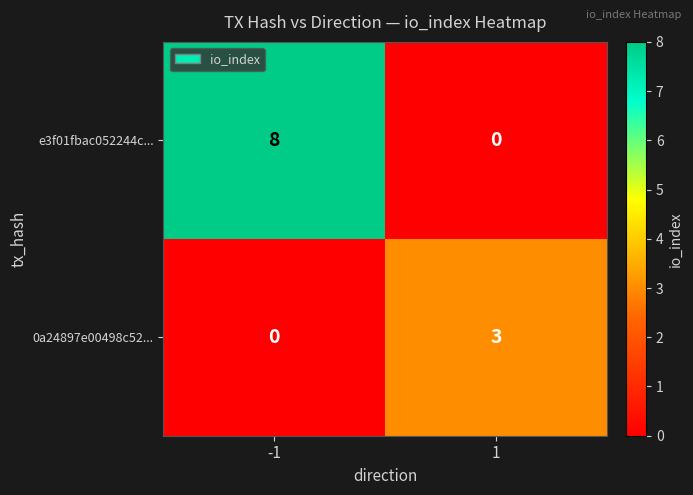

Which series has the largest range (max minus min)?

e3f01fbac052244c...